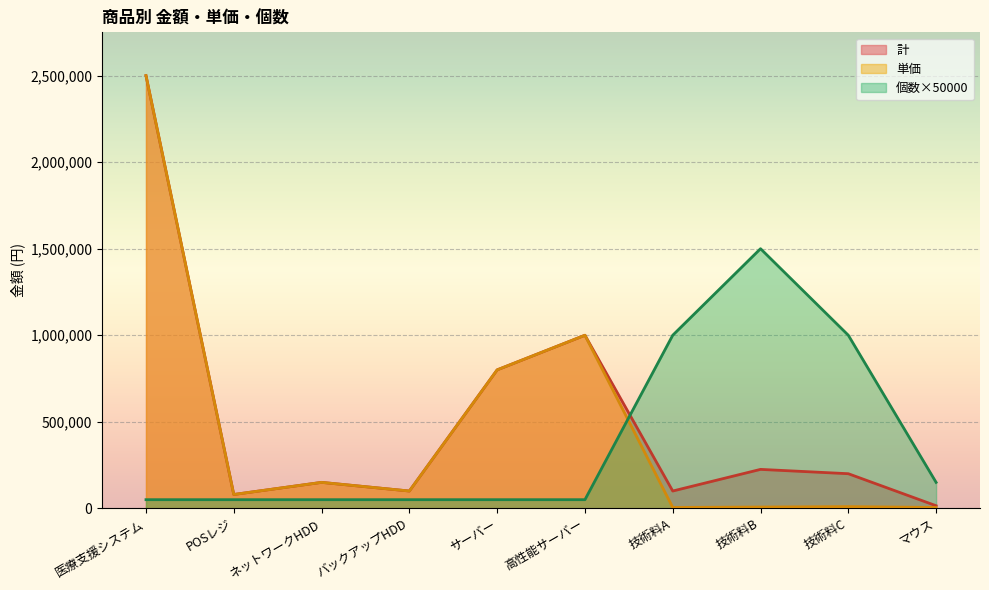

The 個数 series shows 150000 at マウス. True or false?

True